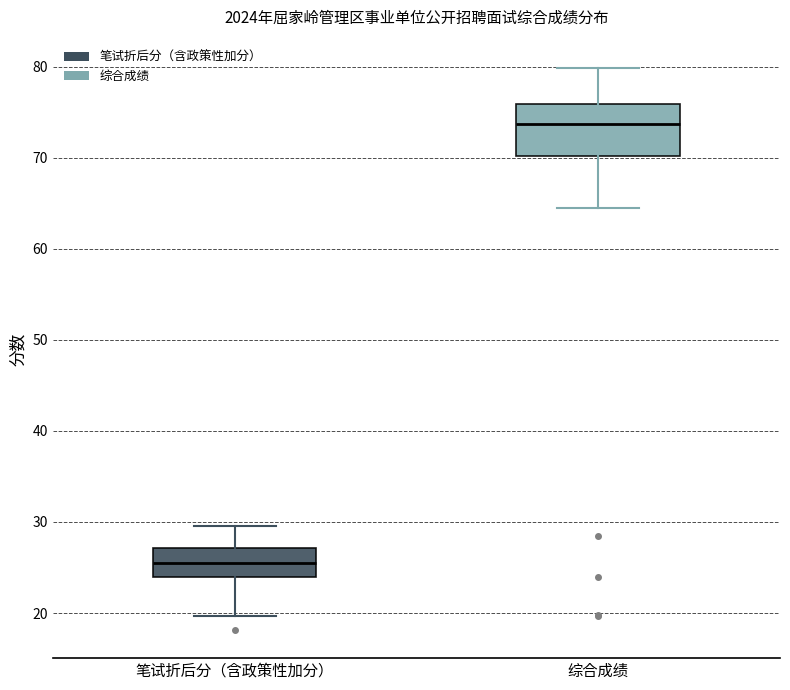

Comparing the boxes themselves (not the whiskers), which one is the tallest?

综合成绩